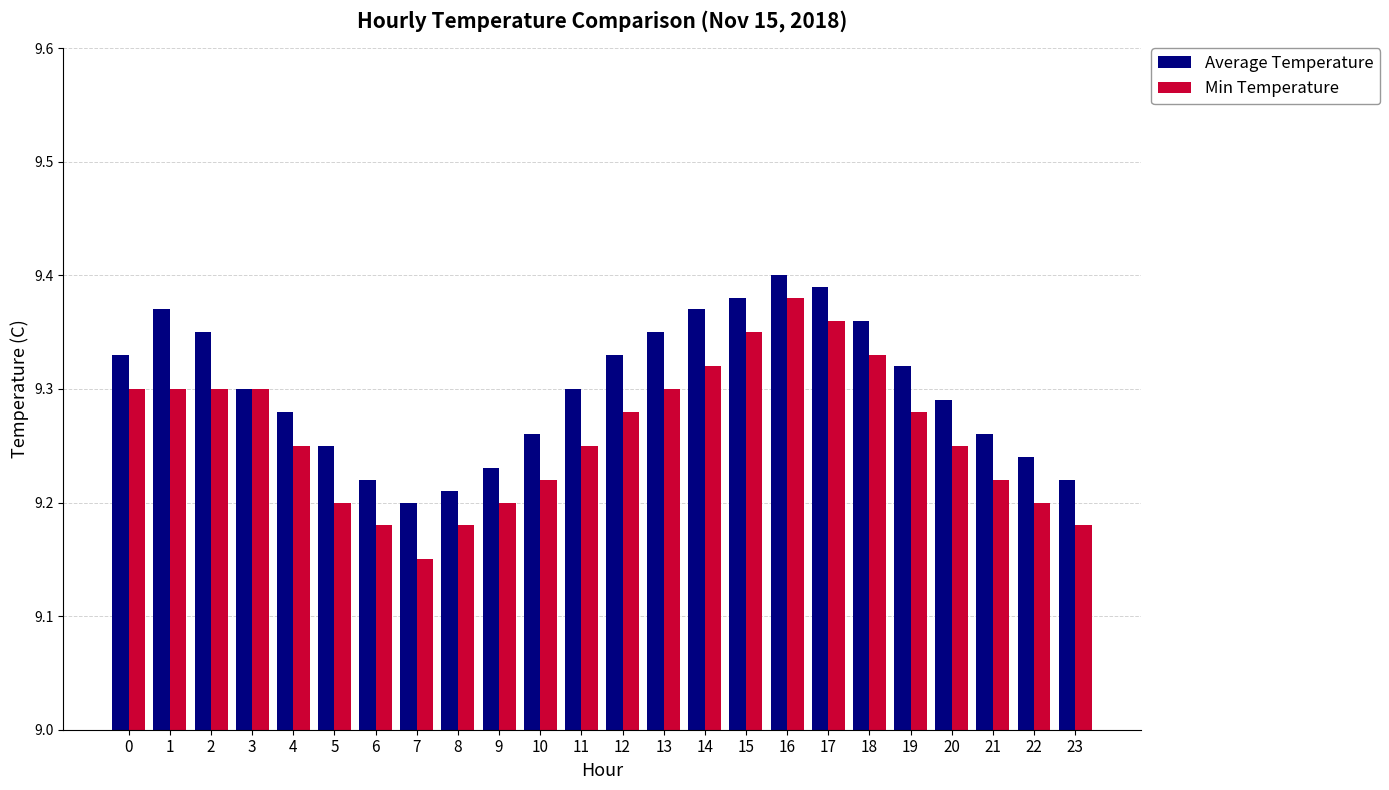

What is the sum of all Min Temperature values?

222.3